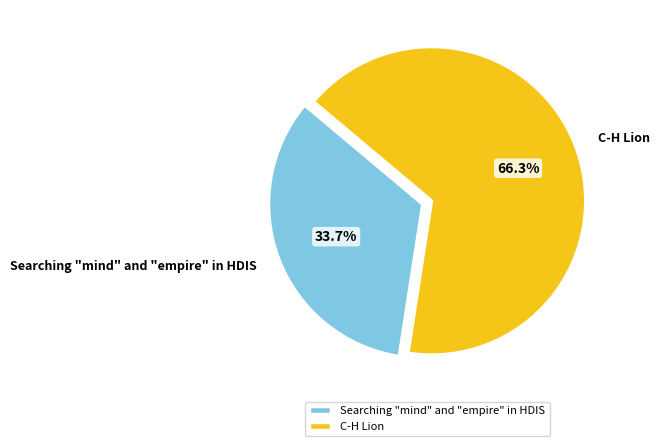

What is the ratio of the value at C-H Lion to the value at Searching "mind" and "empire" in HDIS?

2.0